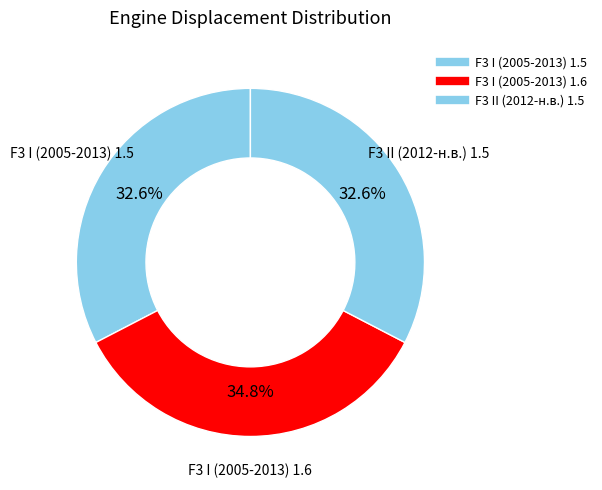

Count the number of slices in the pie.

3